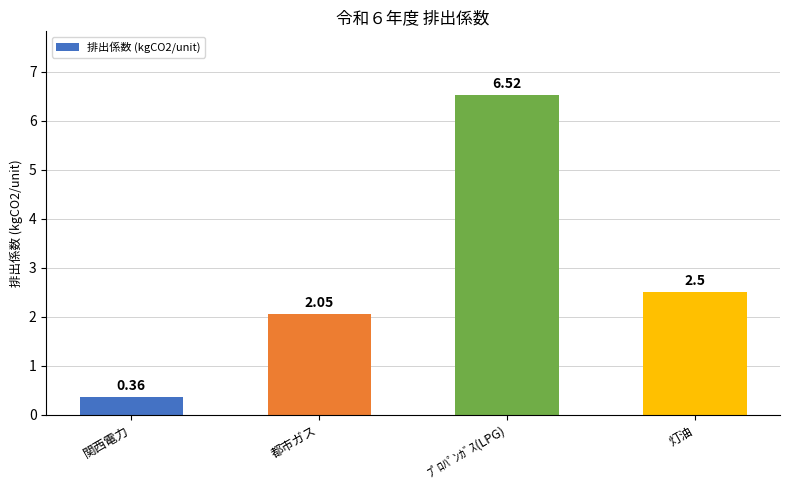

Are the bars horizontal?

No